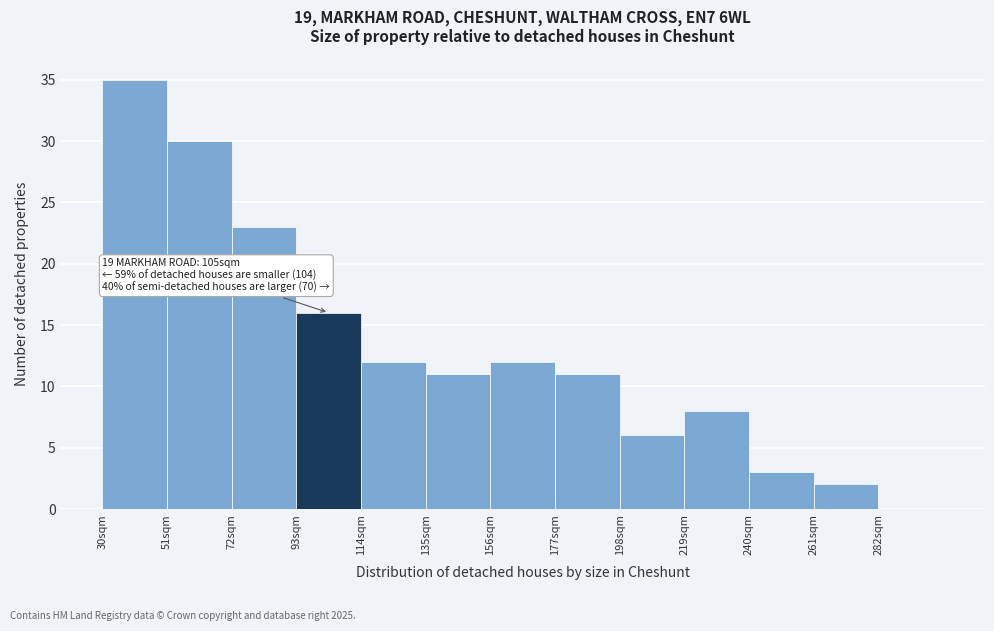

Reading left to right, what are all the values shown in this chart?

30sqm=35	51sqm=30	72sqm=23	93sqm=16	114sqm=12	135sqm=11	156sqm=12	177sqm=11	198sqm=6	219sqm=8	240sqm=3	261sqm=2	282sqm=0